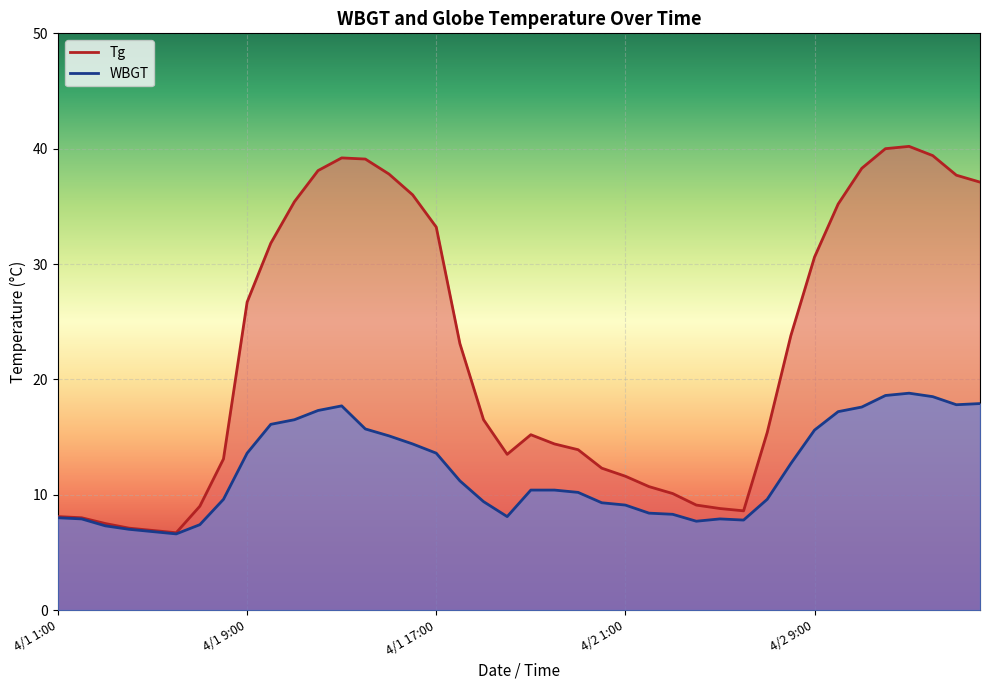

How many lines are shown in the chart?

2